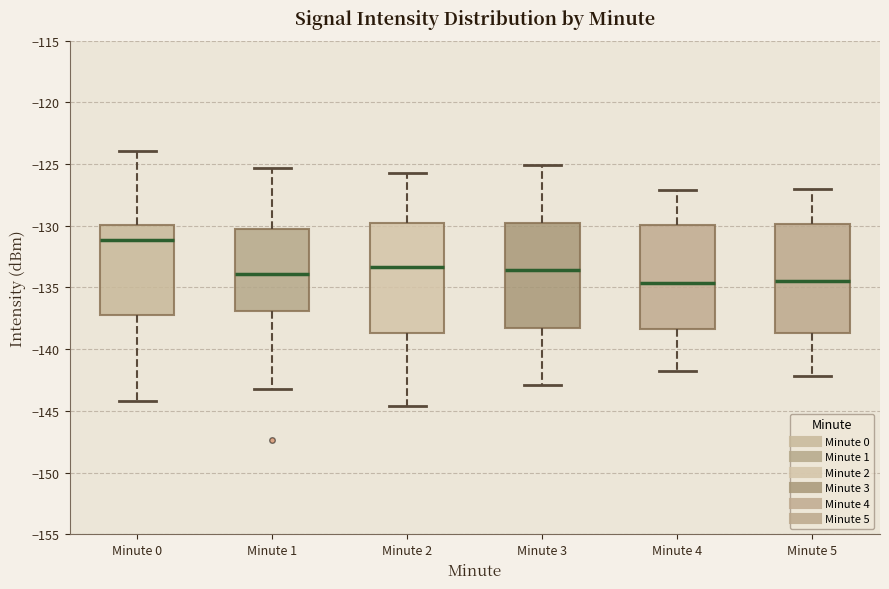

Reading left to right, read every box against the y-axis: the position of its median line, the range the box covers, and the ends of its whiskers. The values are not printed on the chart, so give them approximately, as read against the axis.

Minute 0: median -131.0, box -137.5 to -130.0, whiskers -144.0 to -124.0
Minute 1: median -134.0, box -137.0 to -130.5, whiskers -143.0 to -125.5
Minute 2: median -133.5, box -138.5 to -130.0, whiskers -144.5 to -125.5
Minute 3: median -133.5, box -138.0 to -129.5, whiskers -143.0 to -125.0
Minute 4: median -134.5, box -138.5 to -130.0, whiskers -142.0 to -127.0
Minute 5: median -134.5, box -138.5 to -130.0, whiskers -142.0 to -127.0